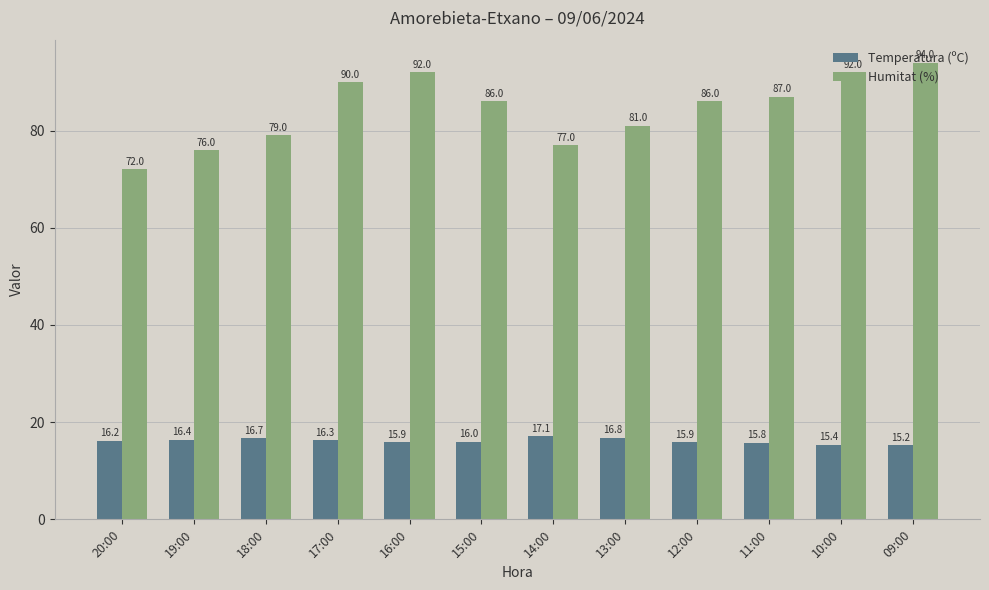

List the series in order of their overall mean, lowest first.

Temperatura (ºC), Humitat (%)